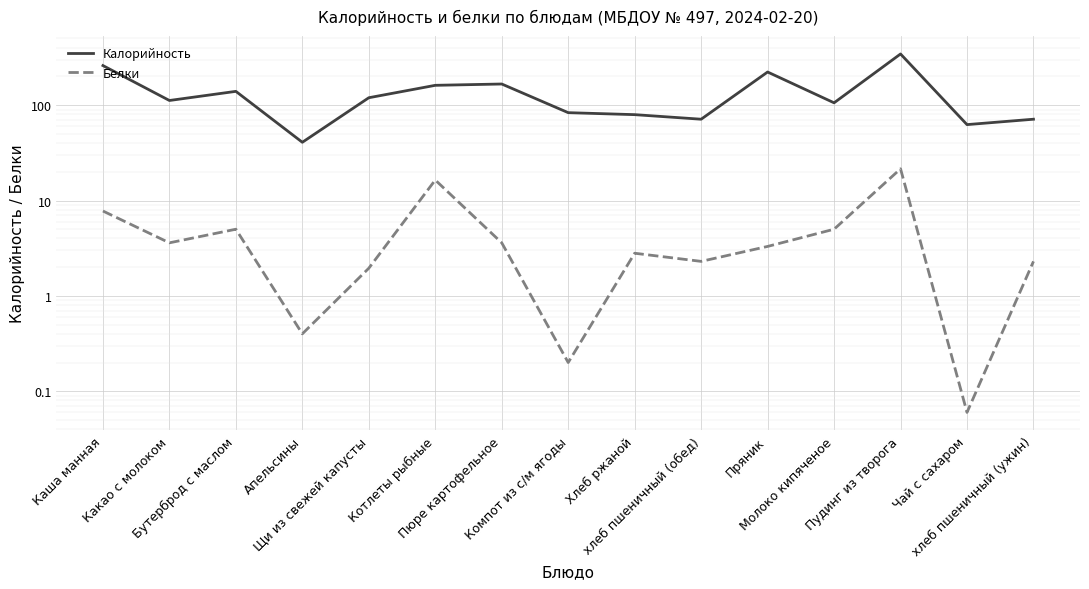

True or false: Белки and Калорийность cross at least once.

False